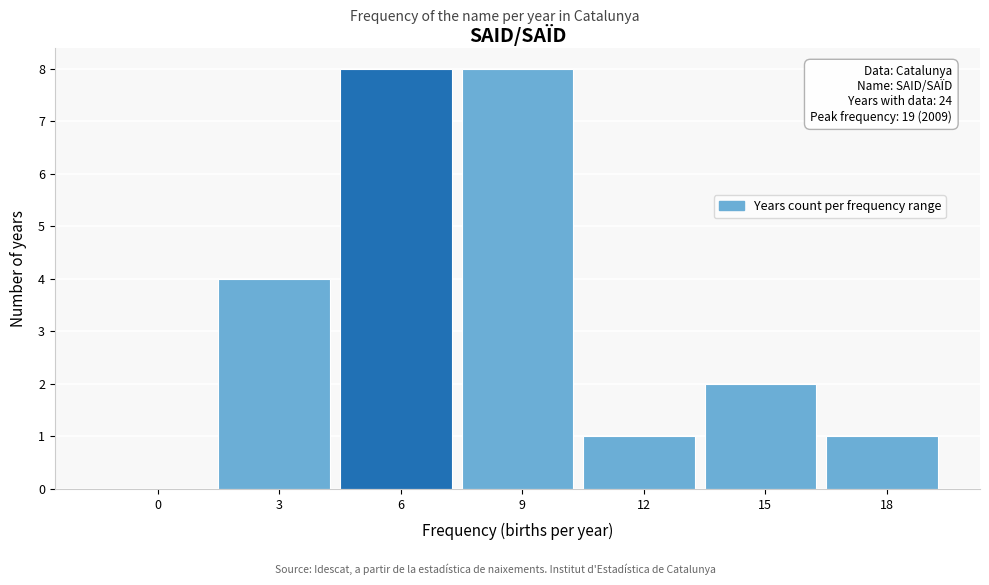

Reading left to right, extract all data points from this chart.

0=0	3=4	6=8	9=8	12=1	15=2	18=1